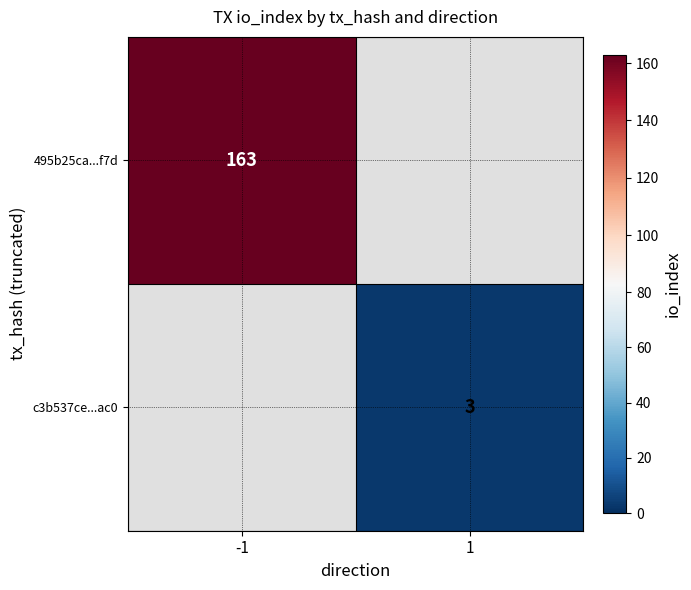

The value of c3b537ce...ac0 at 1 is 3. True or false?

True